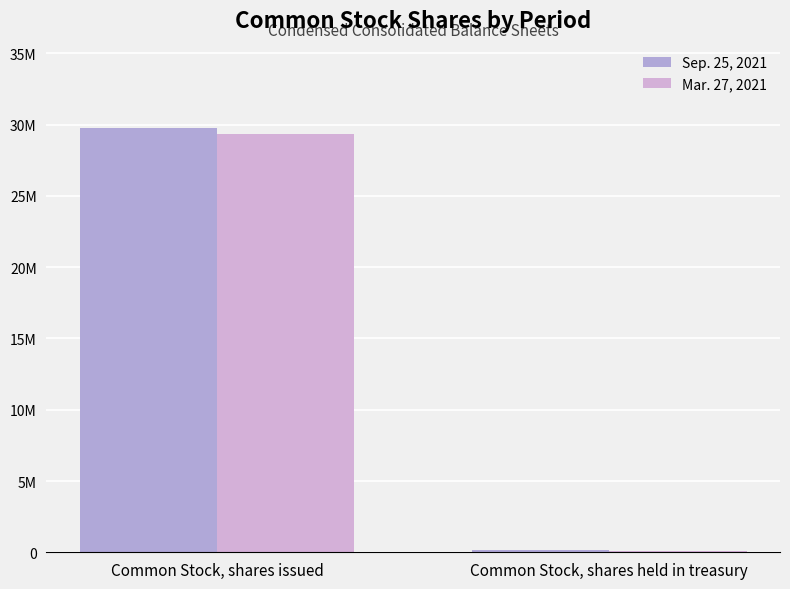

The value of Mar. 27, 2021 at Common Stock, shares issued is 29348000. True or false?

True